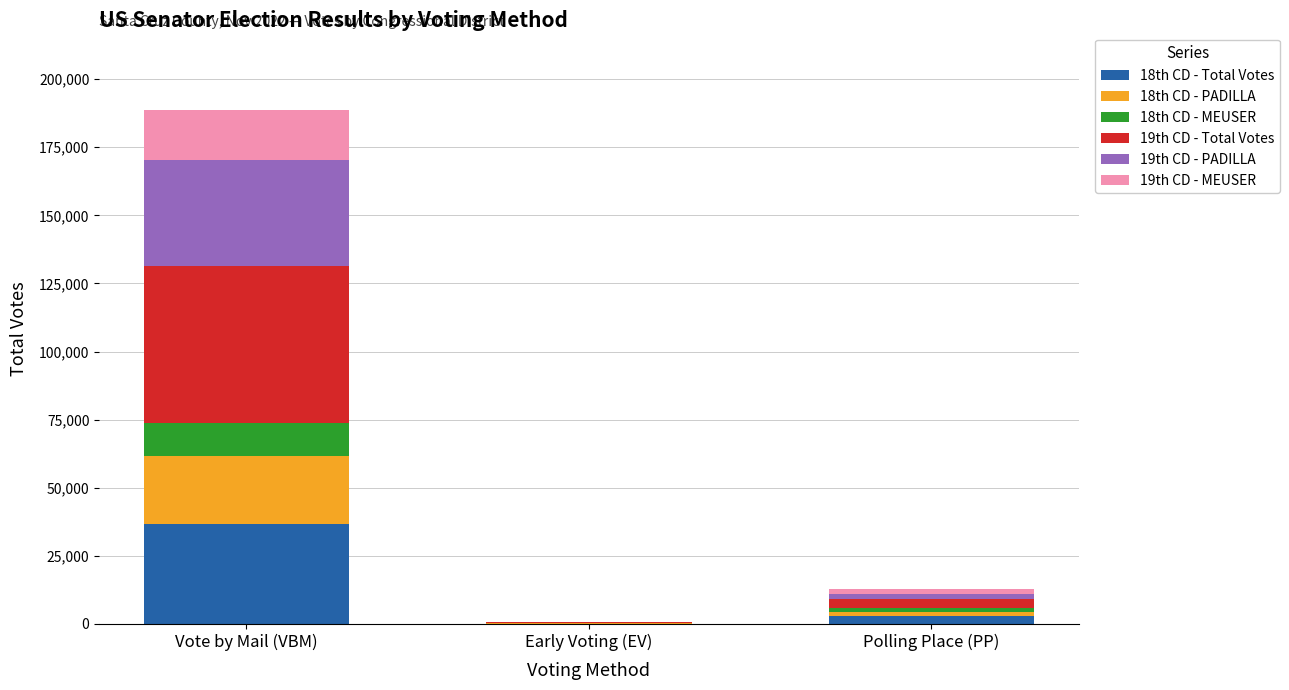

At which label does 18th CD - Total Votes reach its peak?

Vote by Mail (VBM)